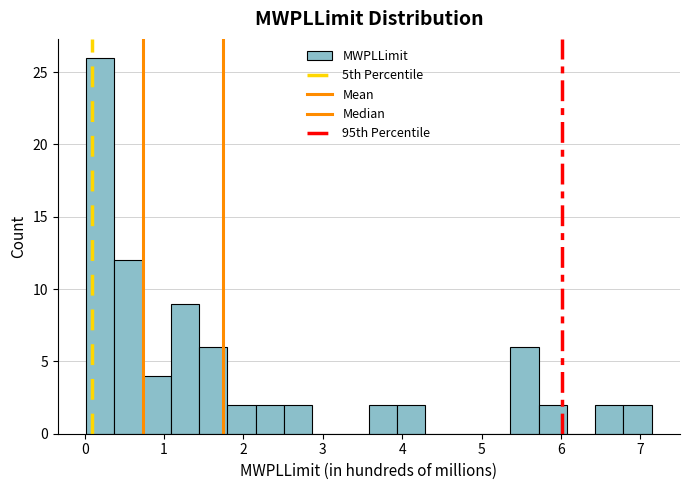

Around what value on the x-axis is the tallest bar? Give the approximate position of its centre, as read against the axis.

0.2